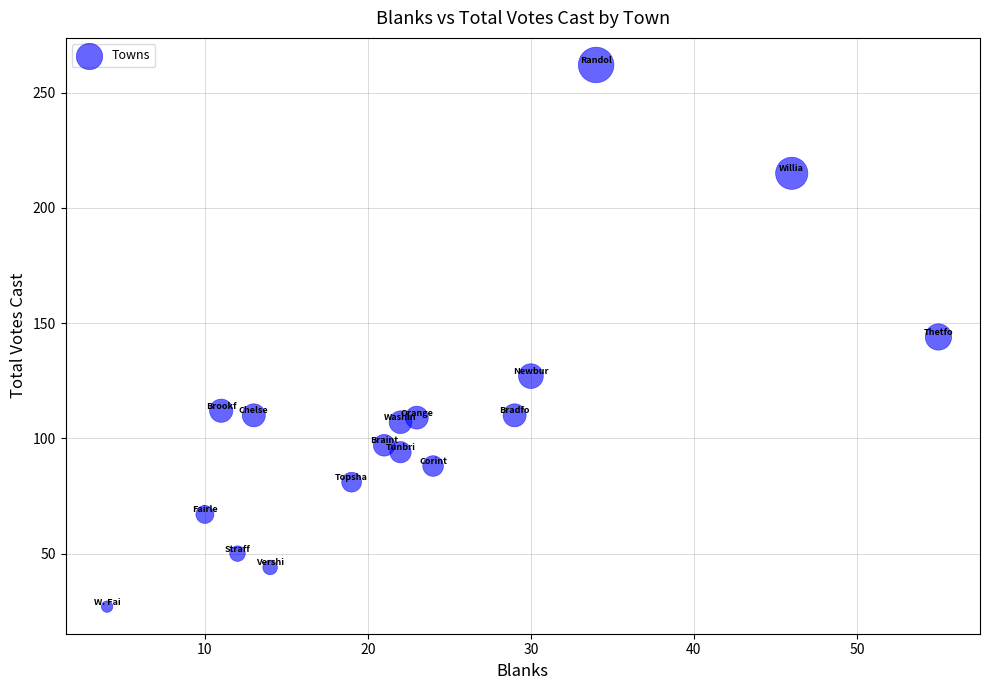

What is the range of Y values (max minus min)?

235